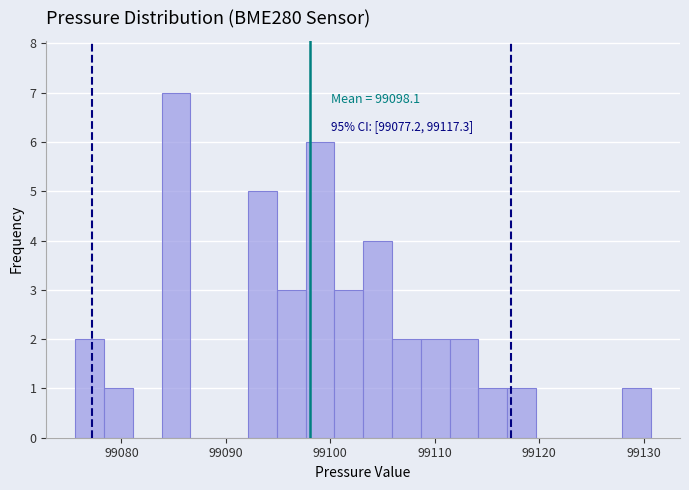

Around what value on the x-axis is the tallest bar? Give the approximate position of its centre, as read against the axis.

99085